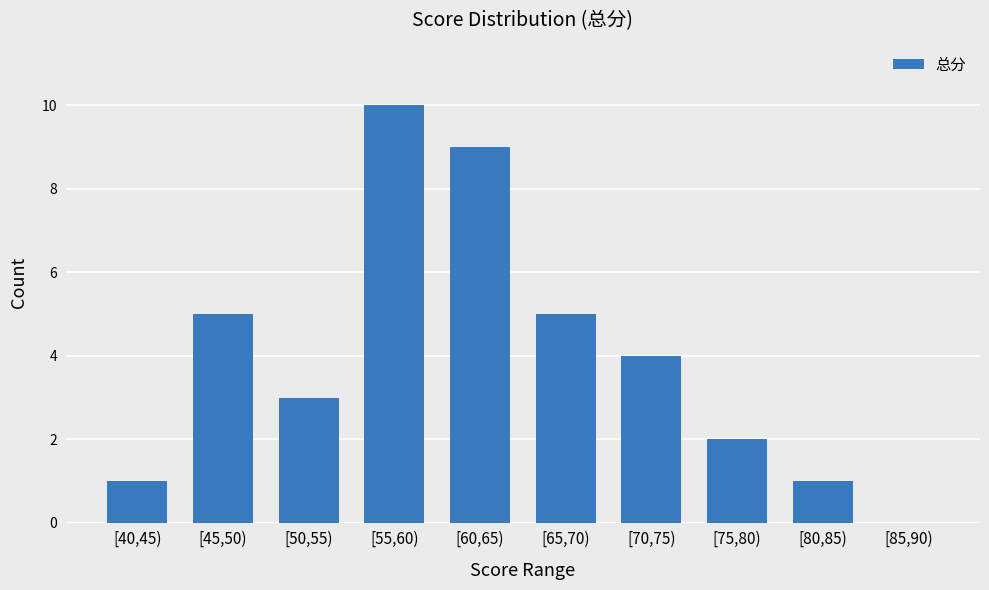

Reading left to right, extract all data points from this chart.

1	5	3	10	9	5	4	2	1	0